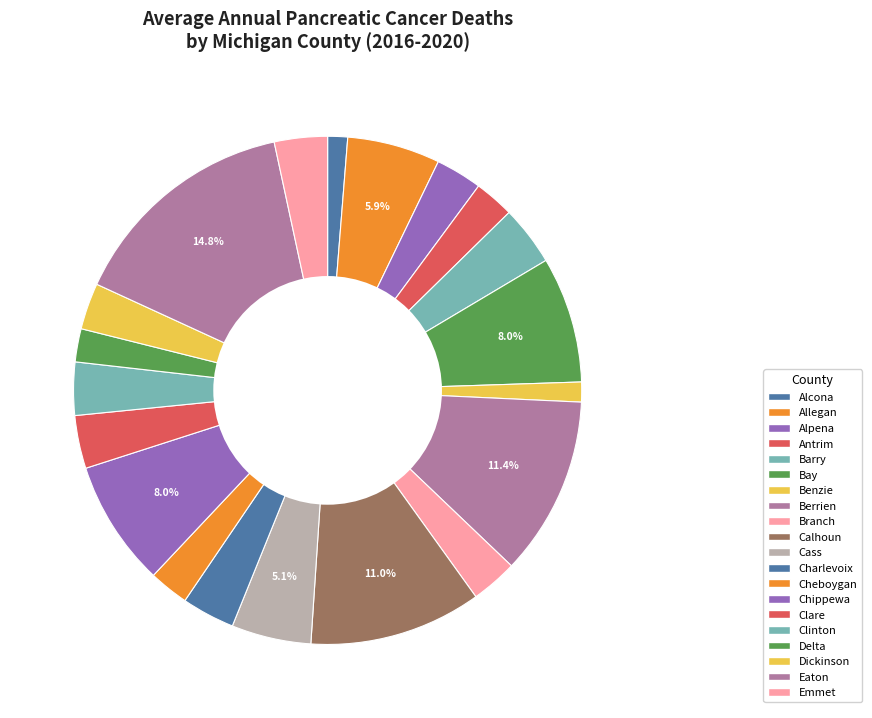

Is there a majority slice in this chart?

No